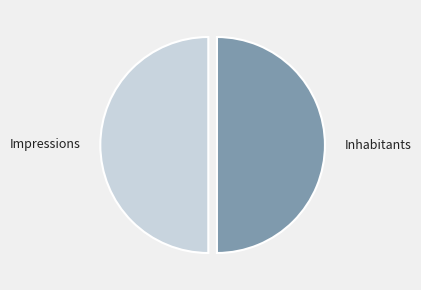

Is it true that Impressions is 50% of the pie?

True